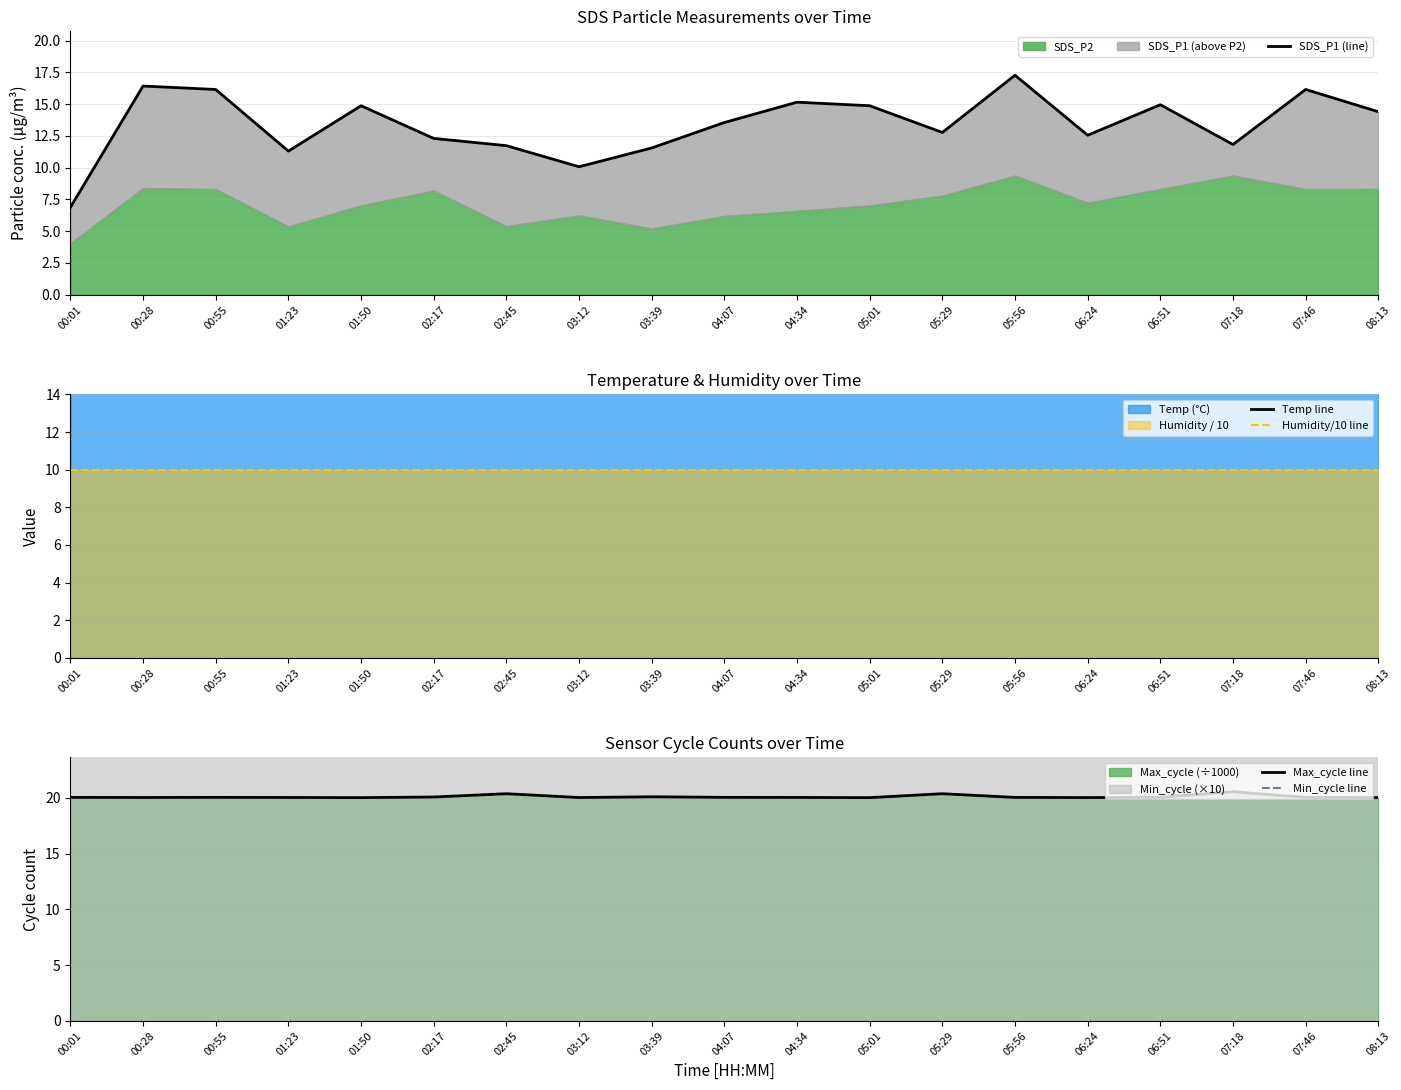

What is the difference between the maximum and second lowest values in the Temp line series?

0.2